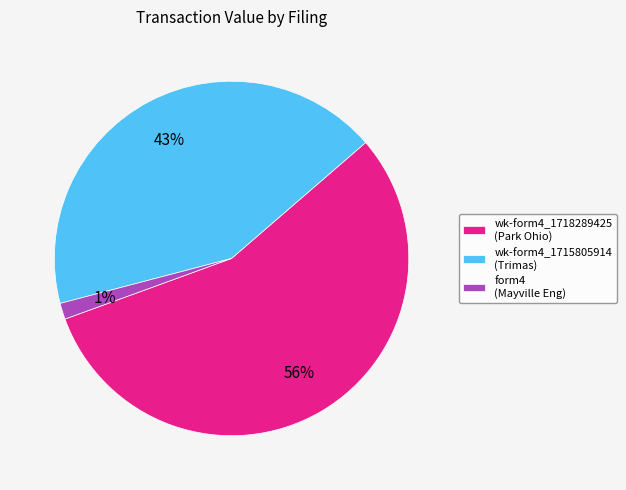

To the nearest percent, what percentage of the pie is wk-form4_1718289425 (Park Ohio)?

56%